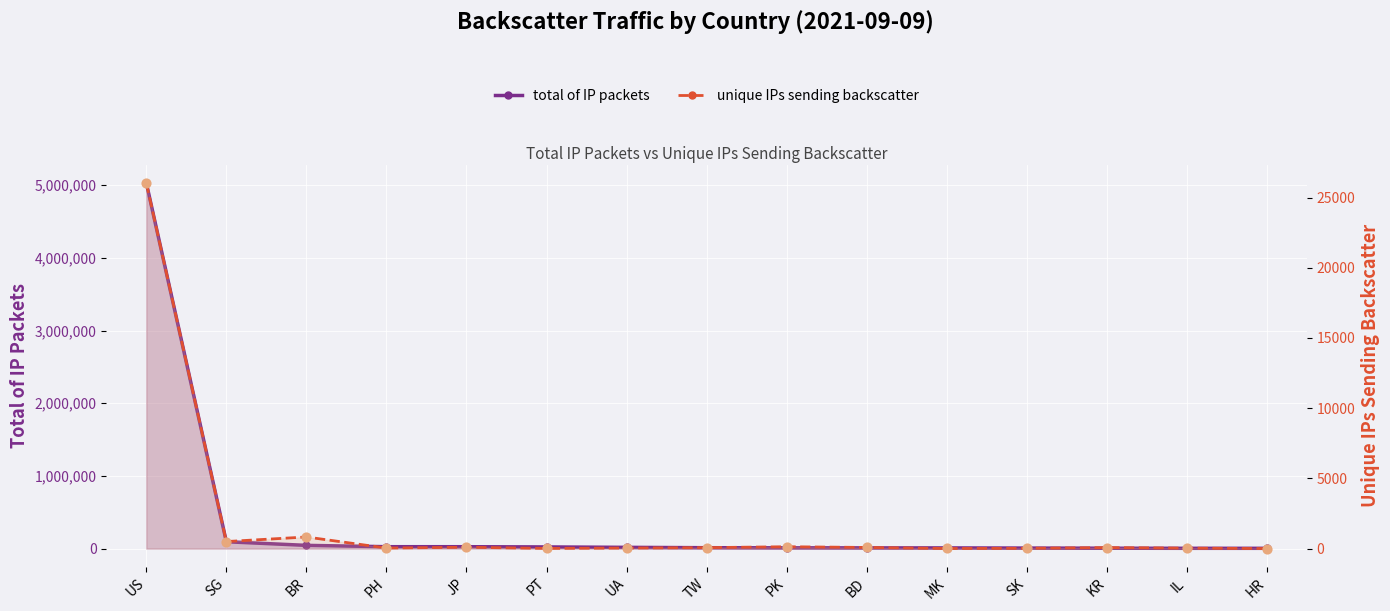

Which series contains the lowest Y value?

unique IPs sending backscatter